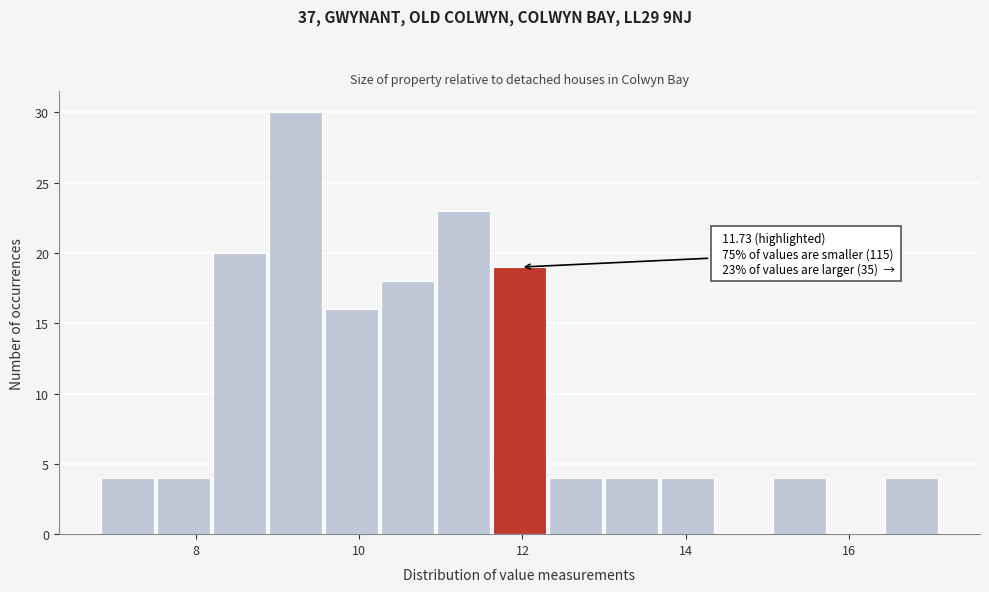

Around what value on the x-axis is the tallest bar? Give the approximate position of its centre, as read against the axis.

9.2